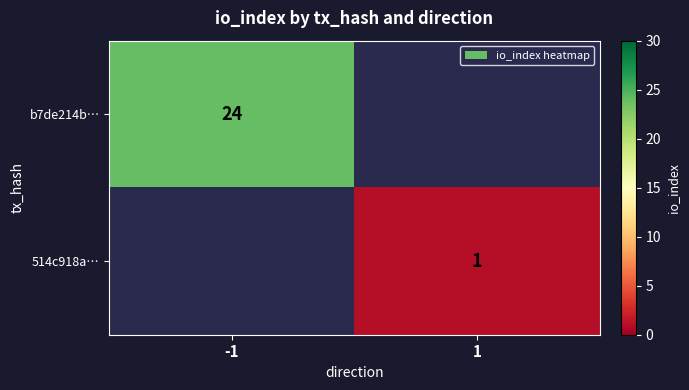

The 514c918a… series shows 1 at 1. True or false?

True